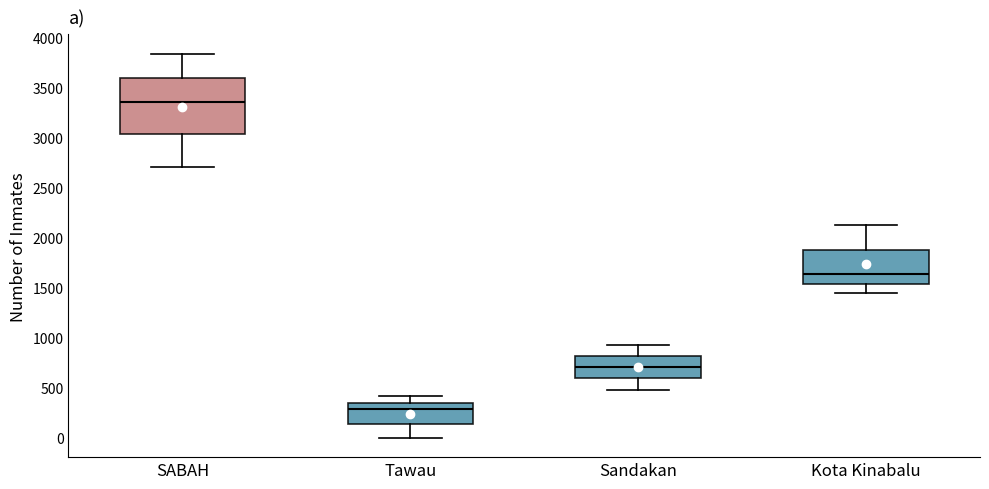

Reading left to right, read every box against the y-axis: the position of its median line, the range the box covers, and the ends of its whiskers. The values are not printed on the chart, so give them approximately, as read against the axis.

SABAH: median 3350, box 3050 to 3600, whiskers 2700 to 3850
Tawau: median 300, box 150 to 350, whiskers 0 to 400
Sandakan: median 700, box 600 to 800, whiskers 500 to 950
Kota Kinabalu: median 1650, box 1550 to 1900, whiskers 1450 to 2100